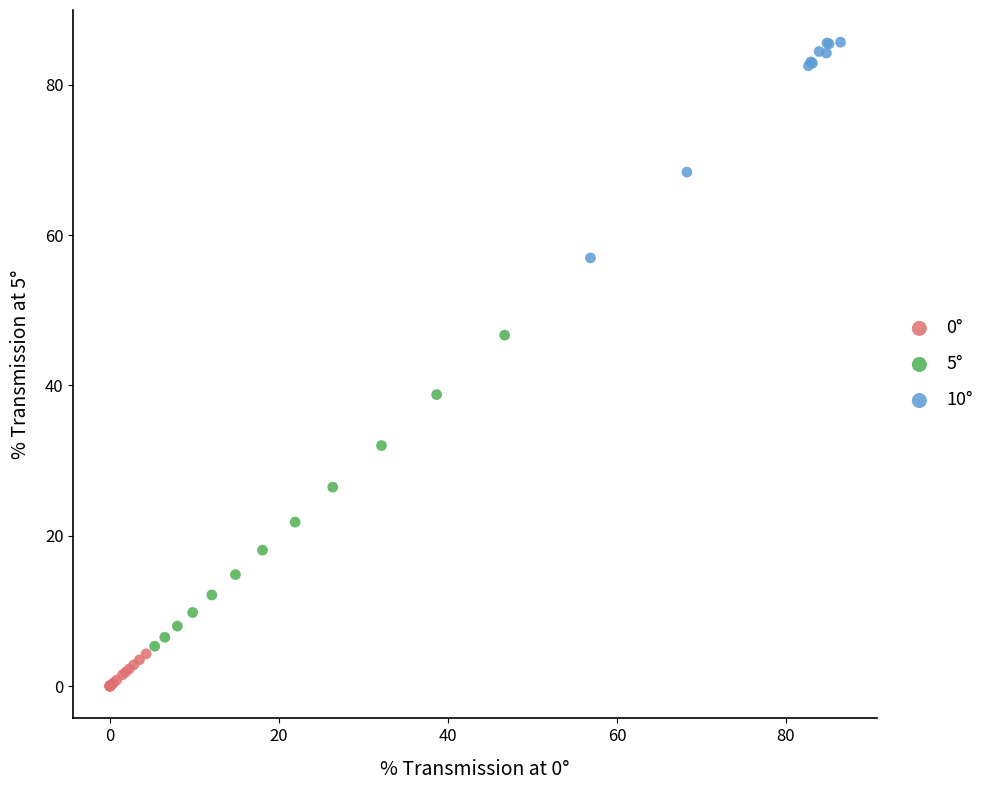

Which series has the largest Y range (max minus min)?

5°